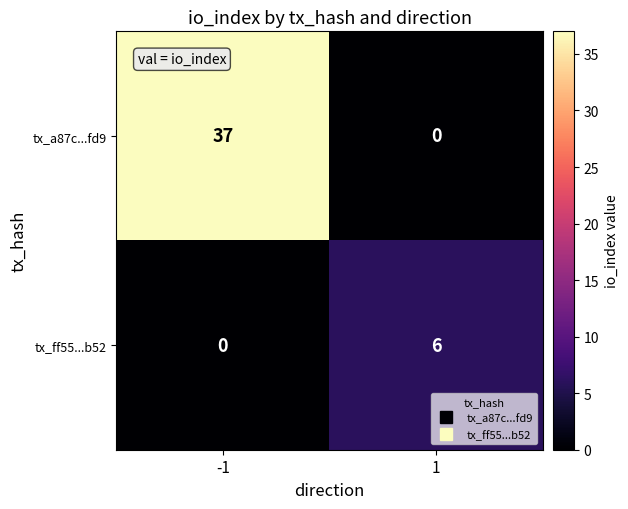

Between -1 and 1, which series saw the biggest shift?

tx_a87c...fd9